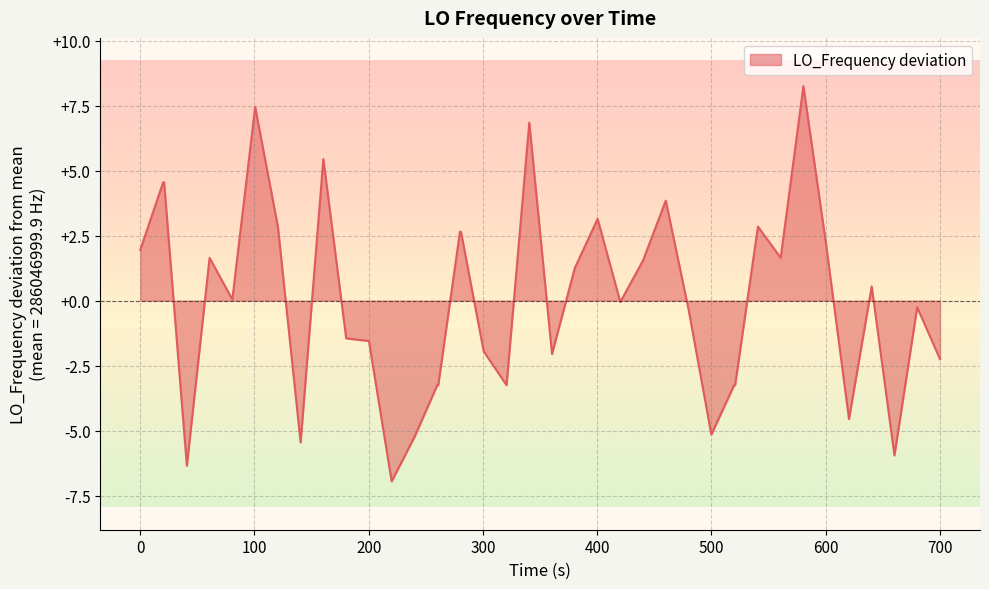

What is the difference between the maximum and minimum values?

15.2